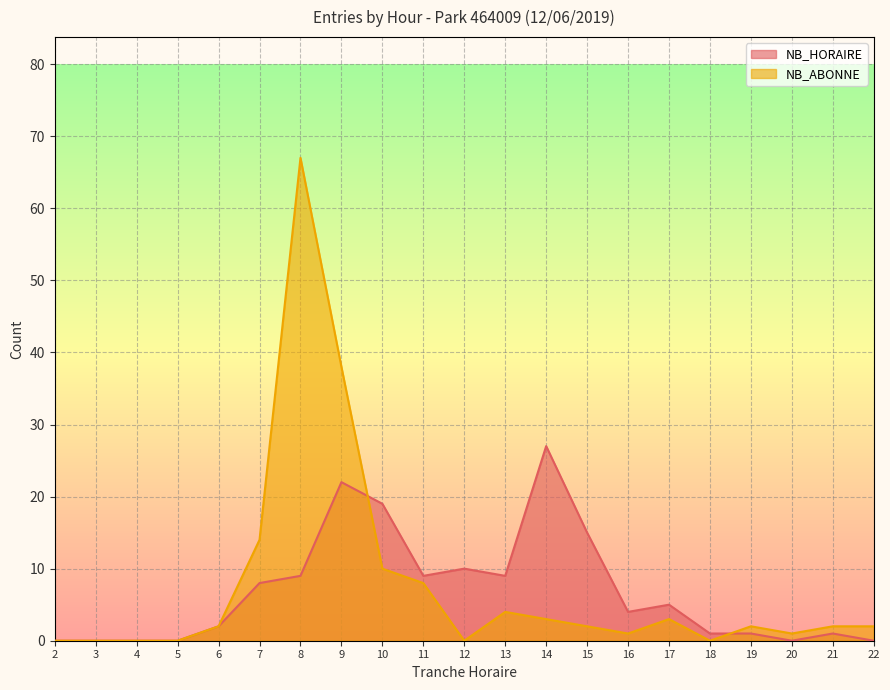

Rank the categories by NB_HORAIRE value from lowest to highest.

2, 3, 4, 5, 20, 22, 18, 19, 21, 6, 16, 17, 7, 8, 11, 13, 12, 15, 10, 9, 14